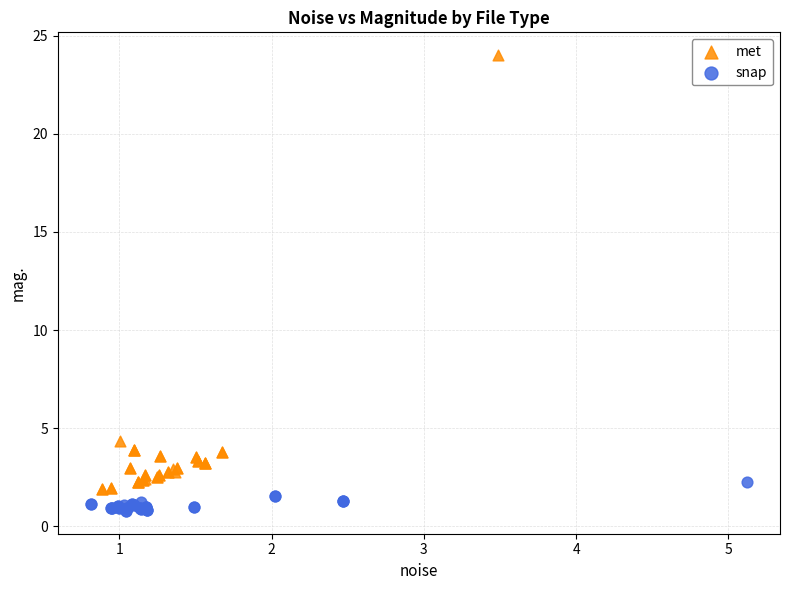

What are all the series names shown in the legend?

met, snap